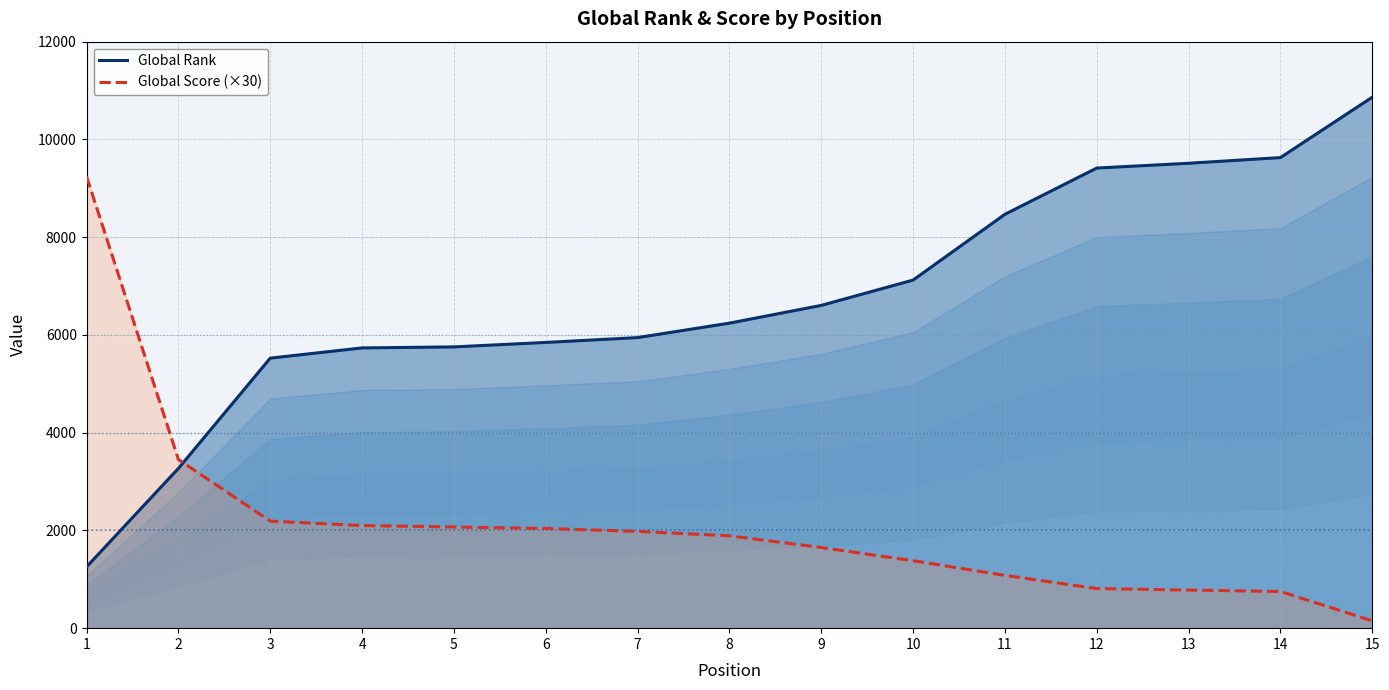

Between 3 and 15, which is larger?

15